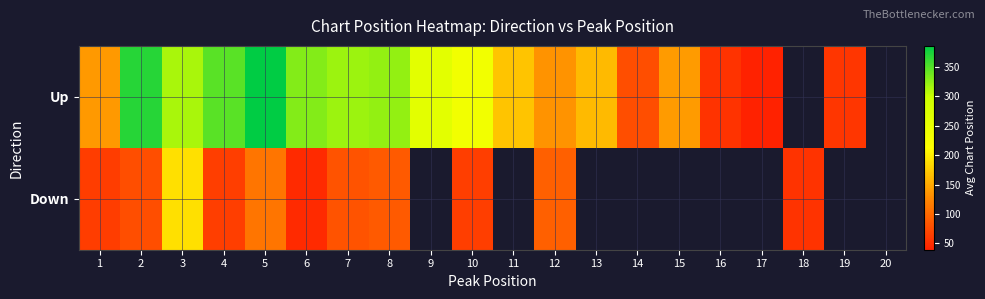

How many data points in Up are above 259?

7